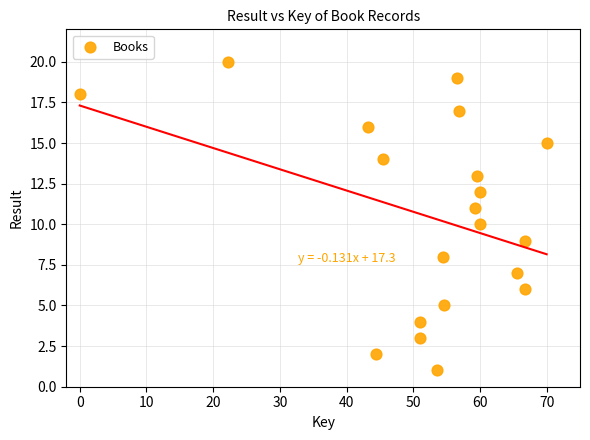

What is the range of Y values (max minus min)?

19